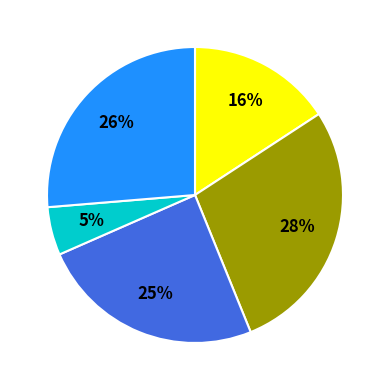

Does any single category account for the majority?

No